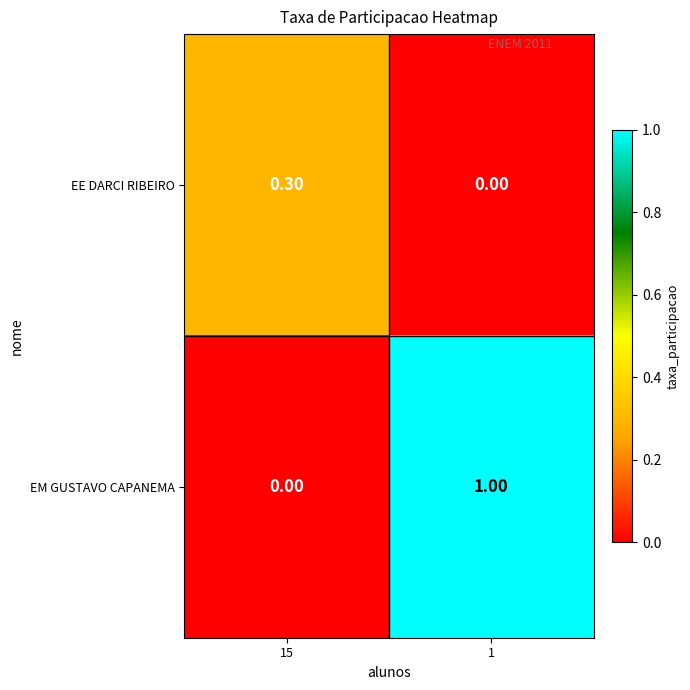

What is the sum of all EE DARCI RIBEIRO values?

0.3